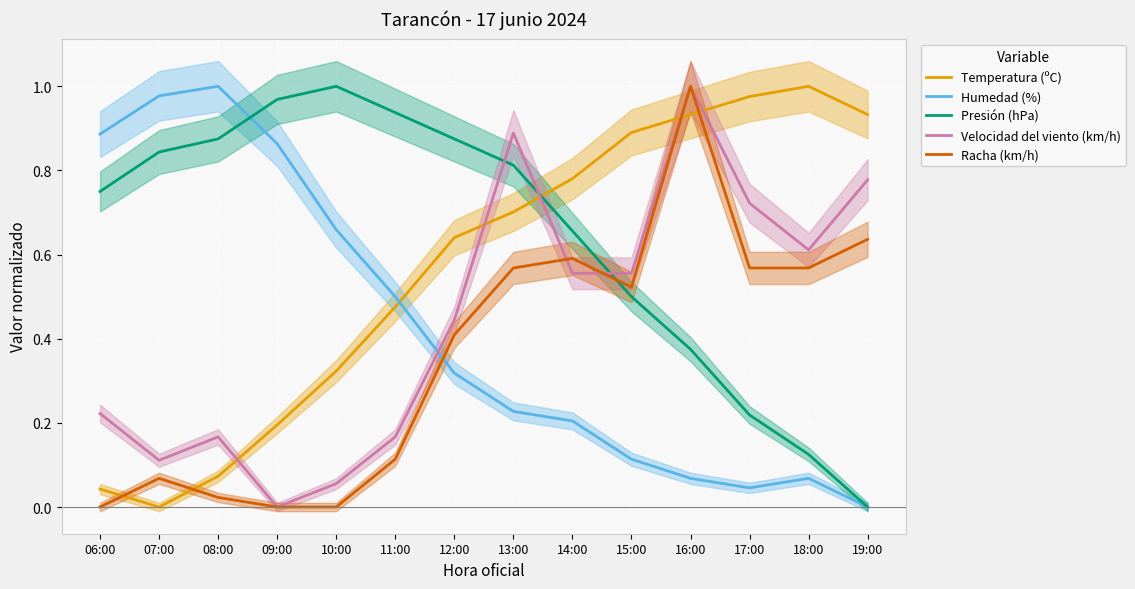

The value of Velocidad del viento (km/h) at 13:00 is 1.2. True or false?

False